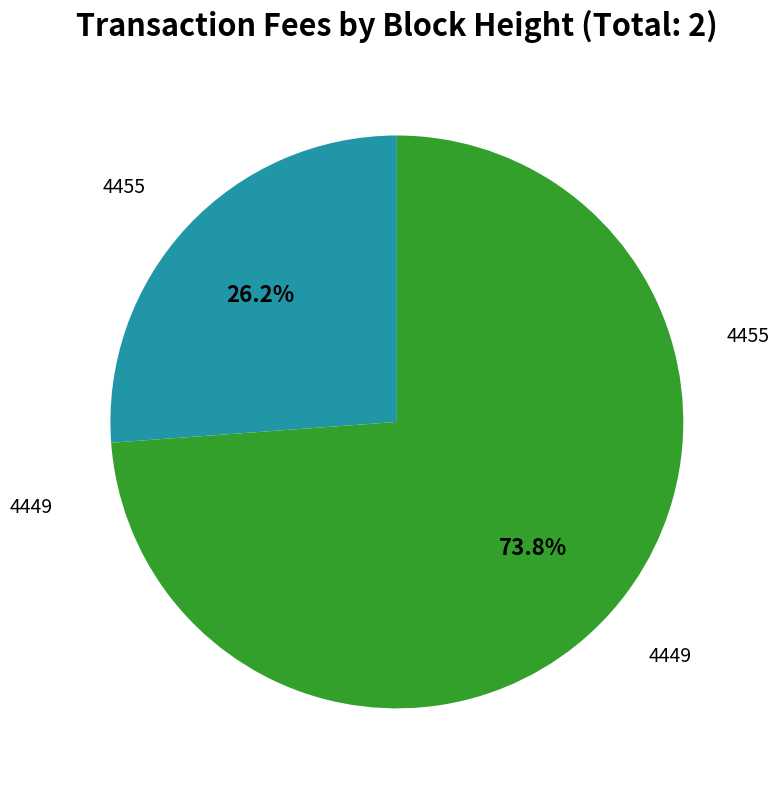

Is there a majority slice in this chart?

Yes